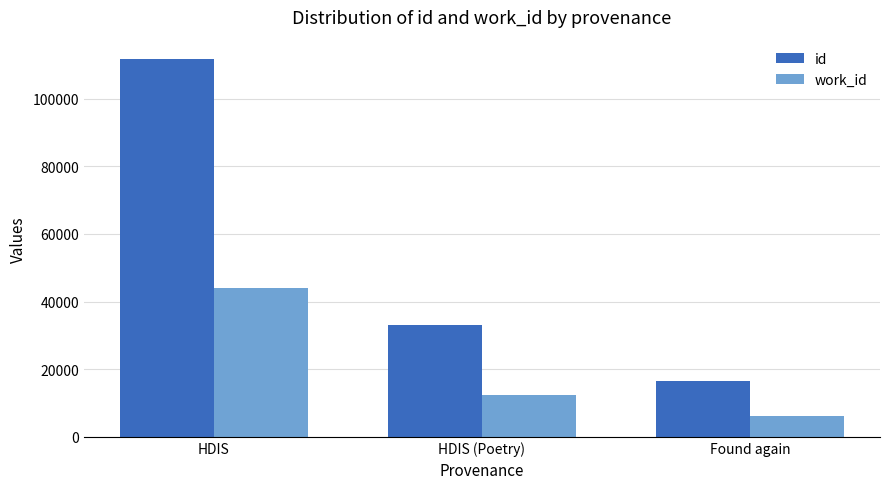

The value of id at HDIS is 55535. True or false?

False